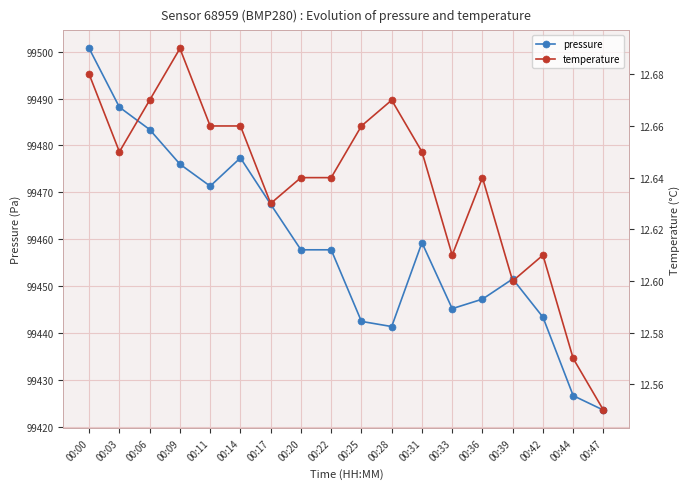

What is the value of the temperature point at the 3rd from the left?

12.7